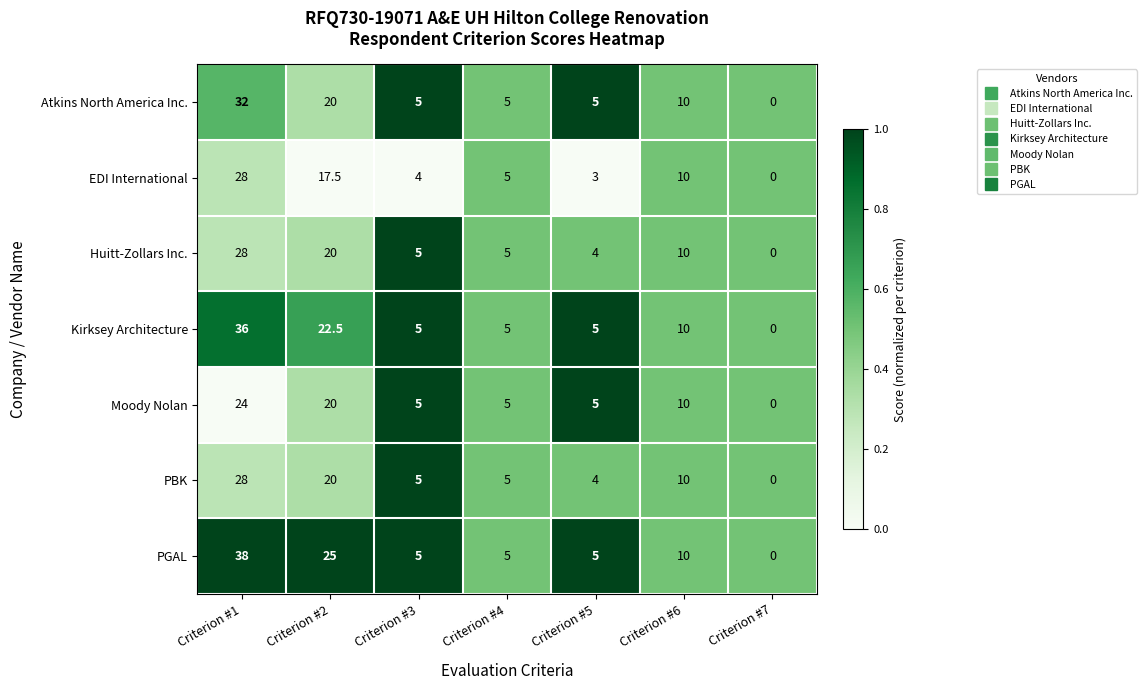

What is the highest value of the Huitt-Zollars Inc. series?

28.0